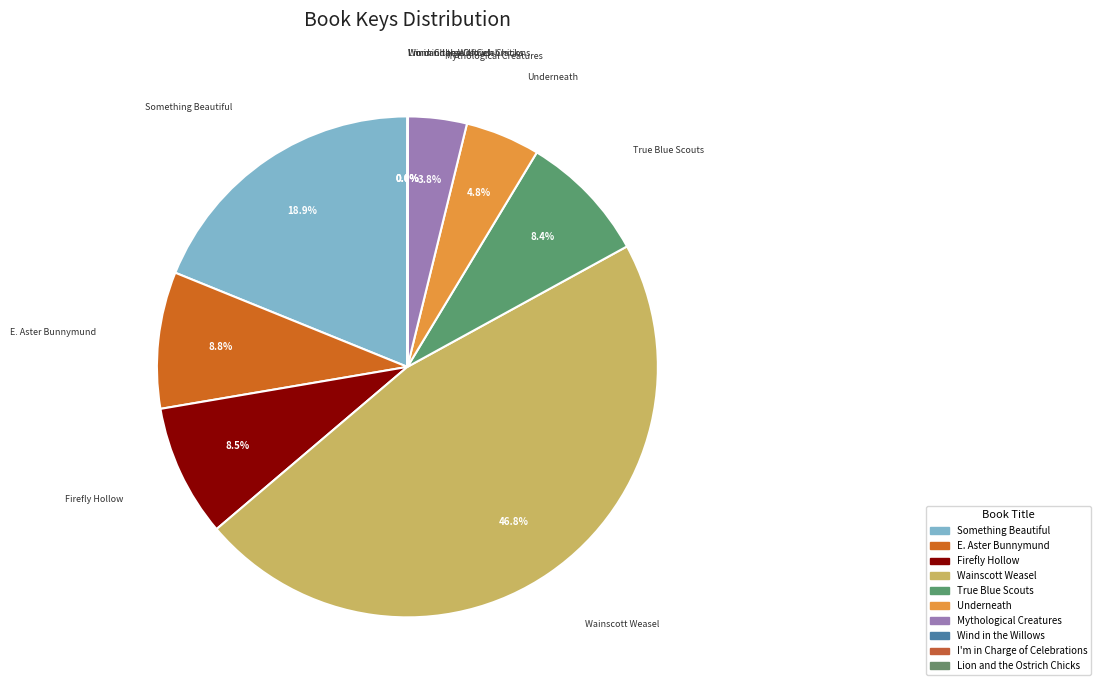

What is the ratio of the value at Firefly Hollow to the value at True Blue Scouts?

1.0